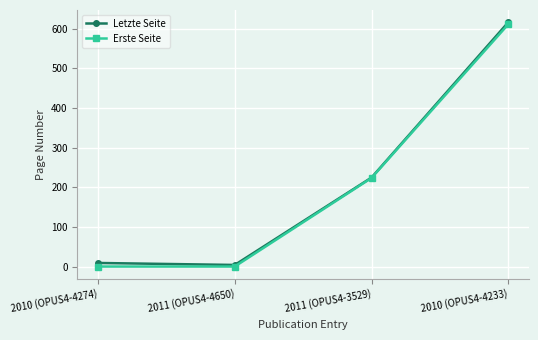

How many data points in Letzte Seite are less than 225?

2